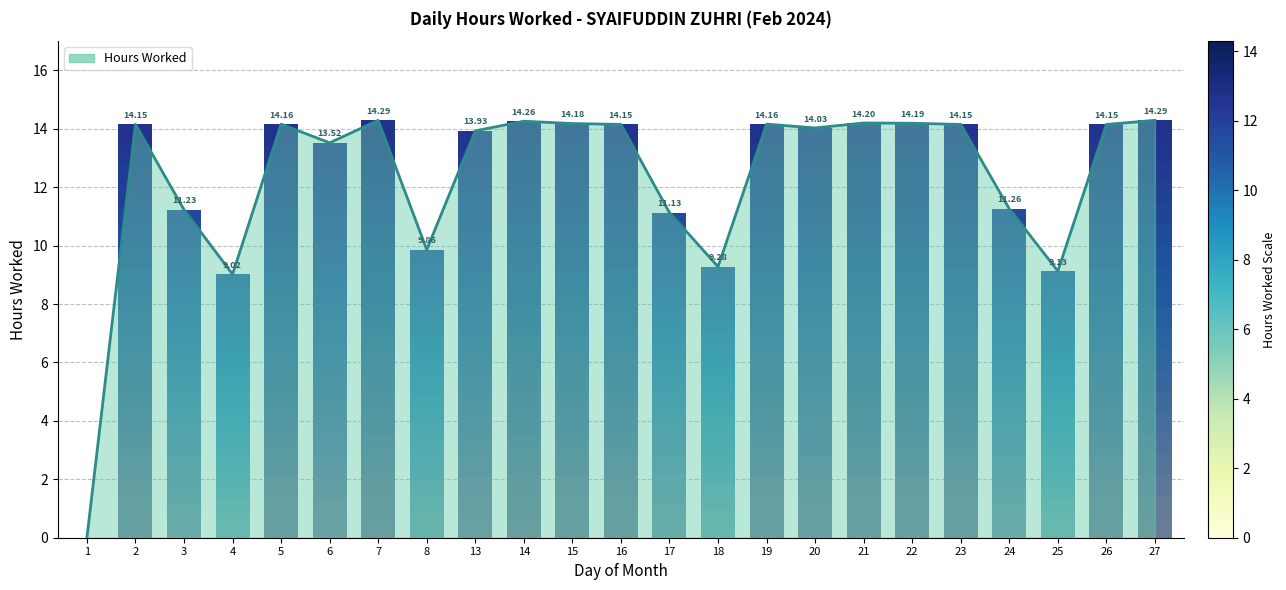

Approximately how many times larger is the value at 4 compared to 20?

0.6